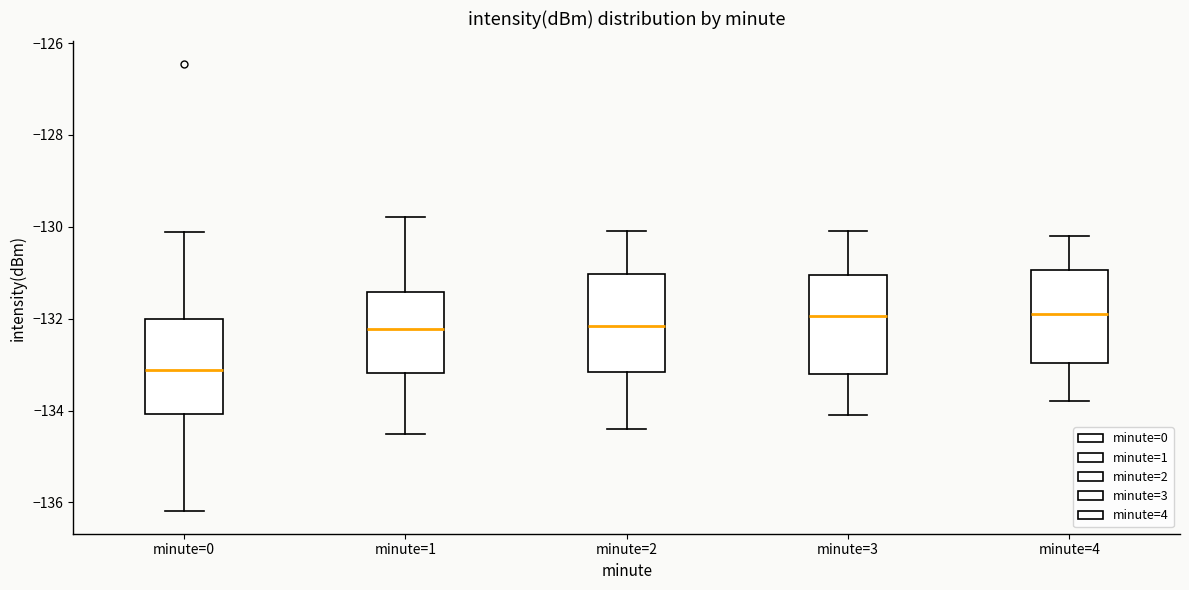

Reading left to right, read every box against the y-axis: the position of its median line, the range the box covers, and the ends of its whiskers. The values are not printed on the chart, so give them approximately, as read against the axis.

minute=0: median -133.2, box -134.0 to -132.0, whiskers -136.2 to -130.2
minute=1: median -132.2, box -133.2 to -131.4, whiskers -134.4 to -129.8
minute=2: median -132.2, box -133.2 to -131.0, whiskers -134.4 to -130.0
minute=3: median -132.0, box -133.2 to -131.0, whiskers -134.0 to -130.0
minute=4: median -131.8, box -133.0 to -131.0, whiskers -133.8 to -130.2